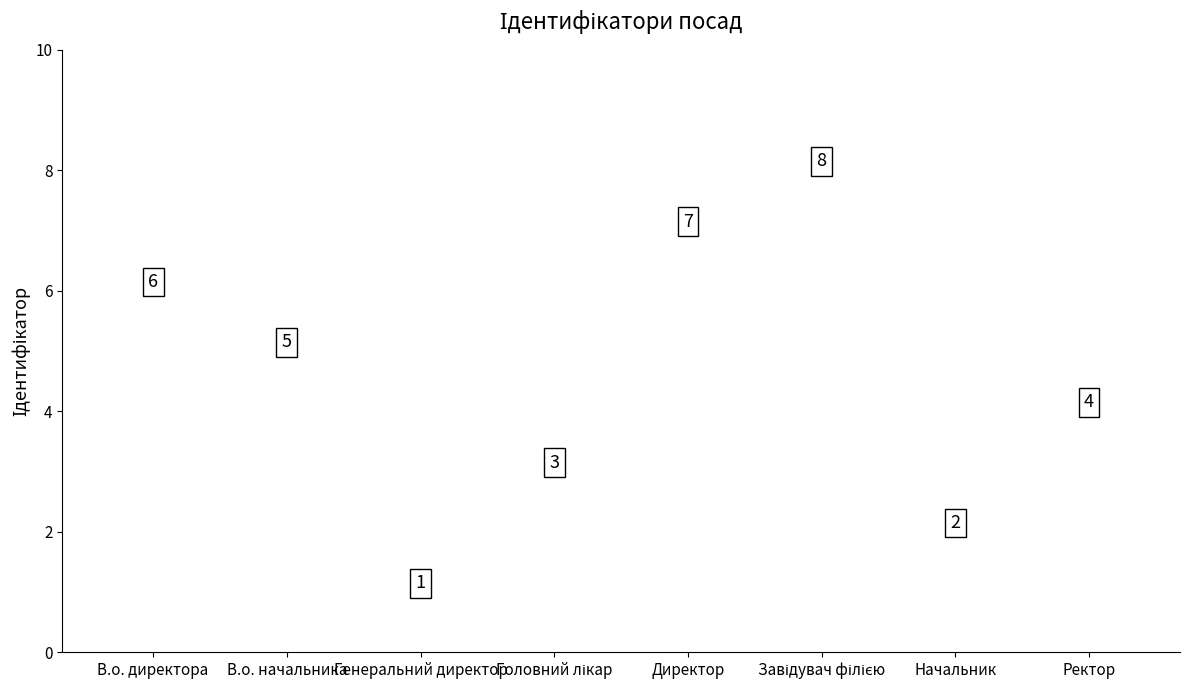

What is the sum of all values?

36